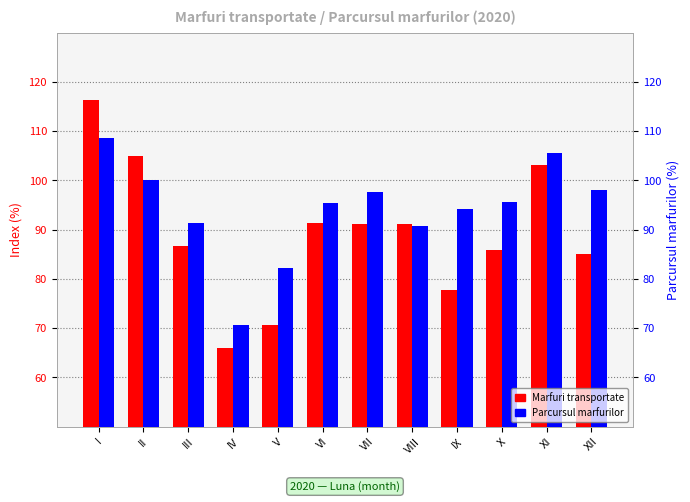

Reading left to right, transcribe all the data shown in this chart.

Marfuri transportate: I=116.3	II=104.9	III=86.7	IV=66.0	V=70.7	VI=91.4	VII=91.2	VIII=91.2	IX=77.8	X=85.9	XI=103.2	XII=85.1
Parcursul marfurilor: I=108.6	II=100.0	III=91.3	IV=70.6	V=82.3	VI=95.4	VII=97.6	VIII=90.7	IX=94.2	X=95.7	XI=105.6	XII=98.1